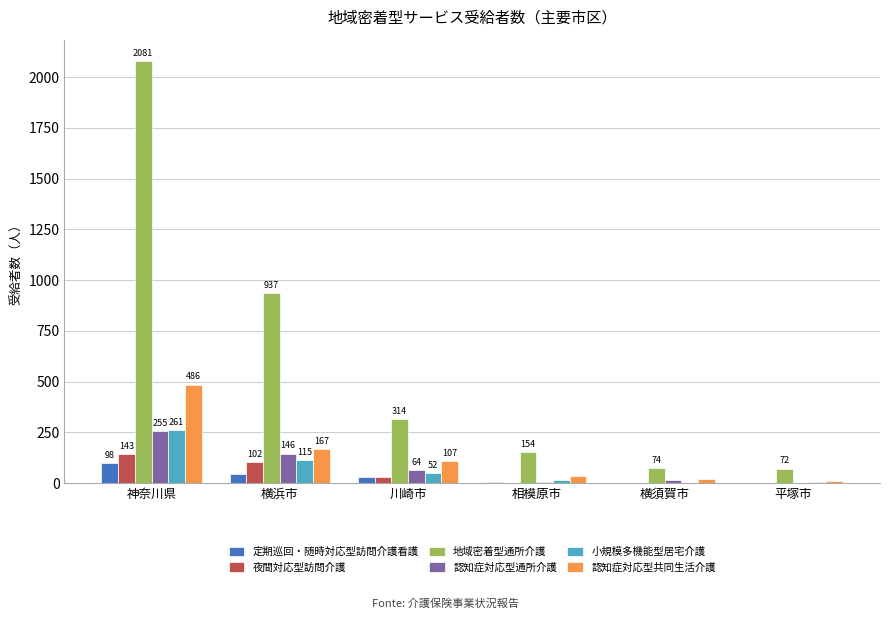

What are all the series names shown in the legend?

定期巡回・随時対応型訪問介護看護, 夜間対応型訪問介護, 地域密着型通所介護, 認知症対応型通所介護, 小規模多機能型居宅介護, 認知症対応型共同生活介護